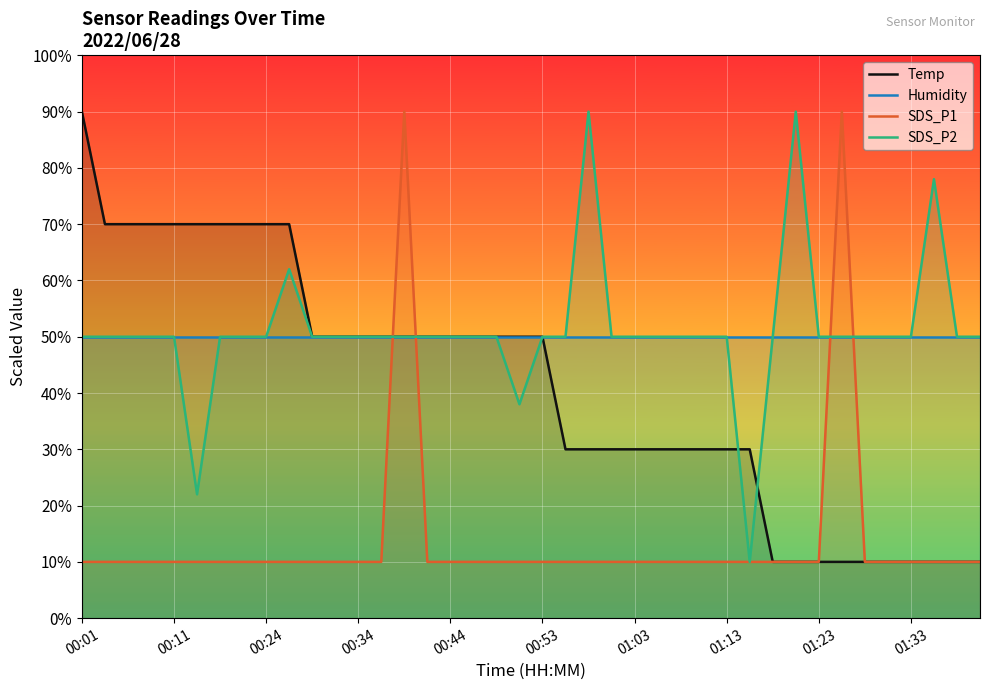

What is the average value of the SDS_P2 series?

51.0